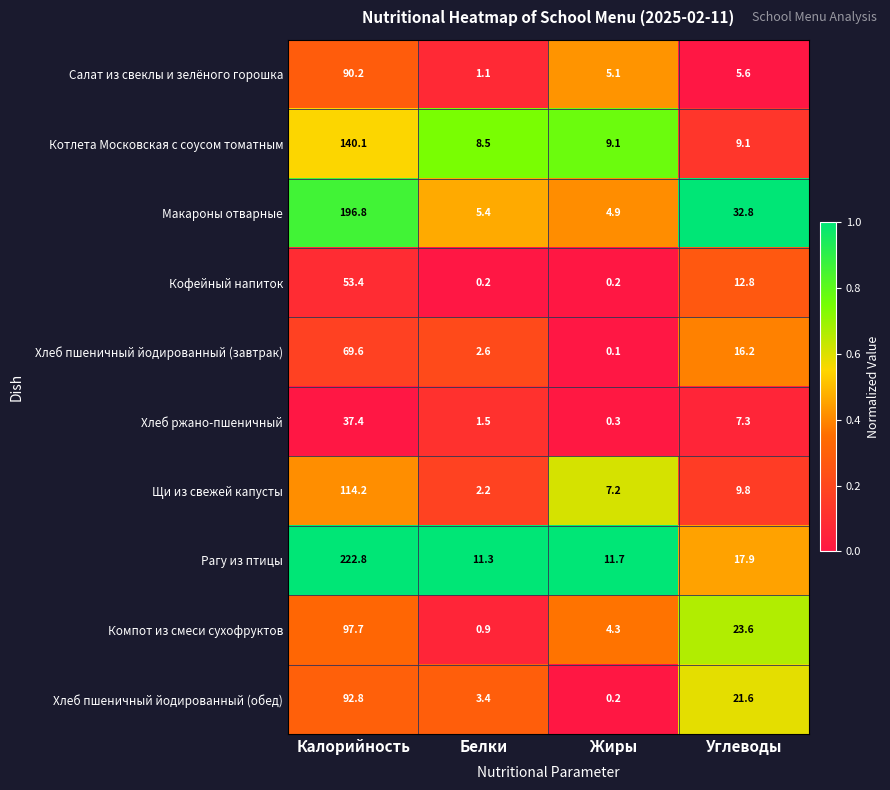

List the series in order of their peak value, lowest first.

Хлеб ржано-пшеничный, Кофейный напиток, Хлеб пшеничный йодированный (завтрак), Салат из свеклы и зелёного горошка, Хлеб пшеничный йодированный (обед), Компот из смеси сухофруктов, Щи из свежей капусты, Котлета Московская с соусом томатным, Макароны отварные, Рагу из птицы